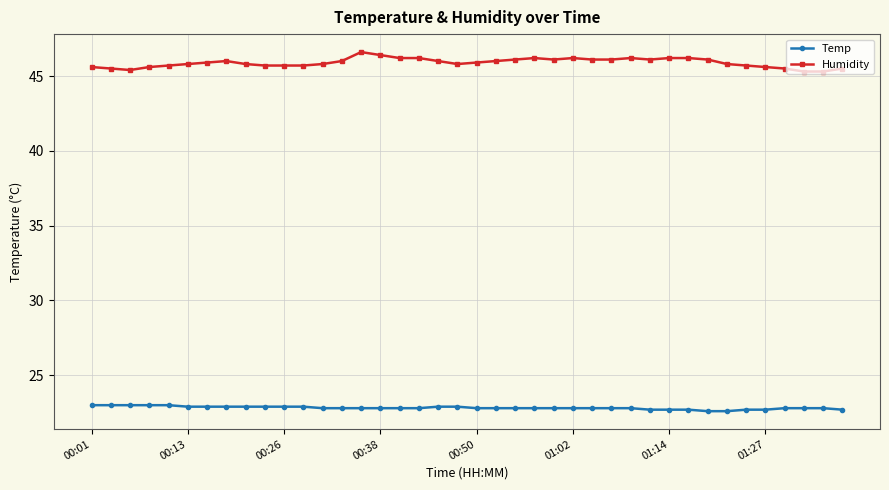

What is the highest value of the Humidity series?

46.6